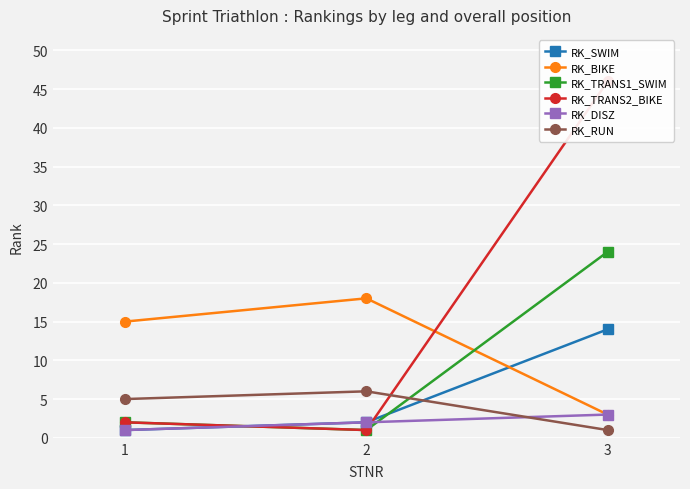

Count the RK_RUN values in the range 1 to 6.

3